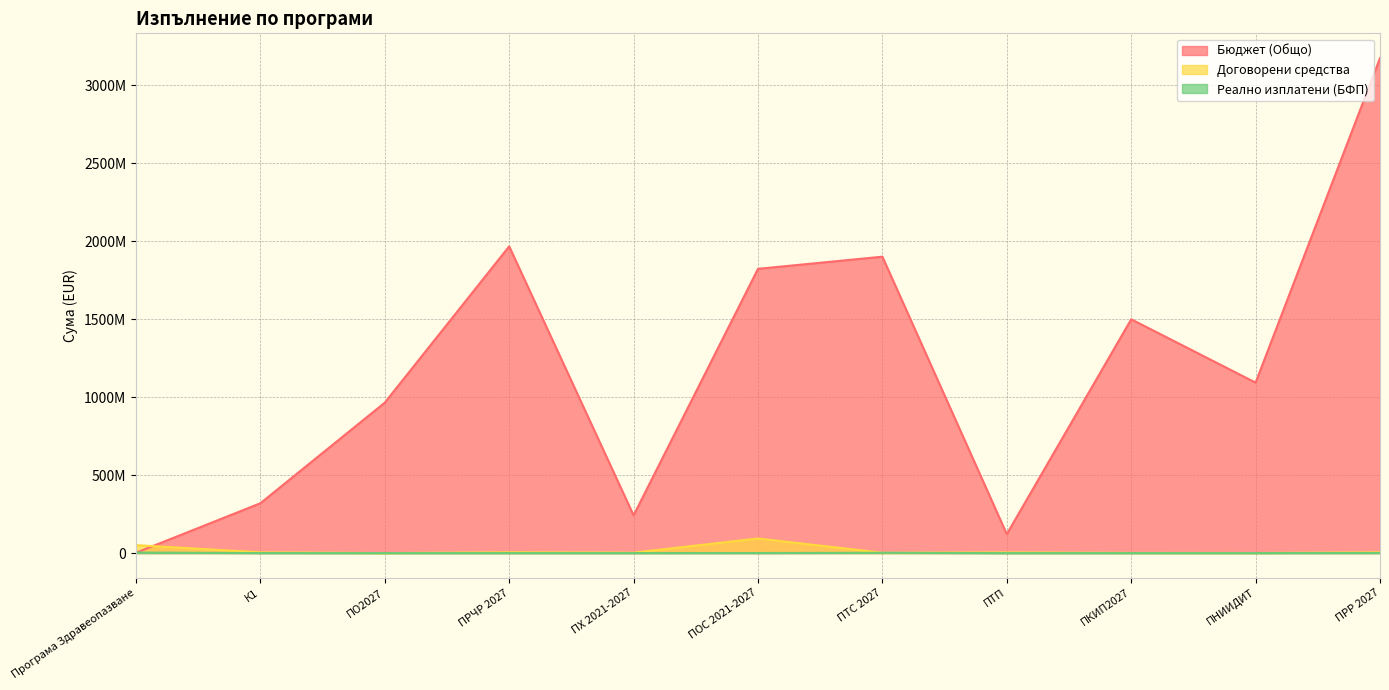

How many intersections are there between Реално изплатени (БФП) and Бюджет (Общо)?

1